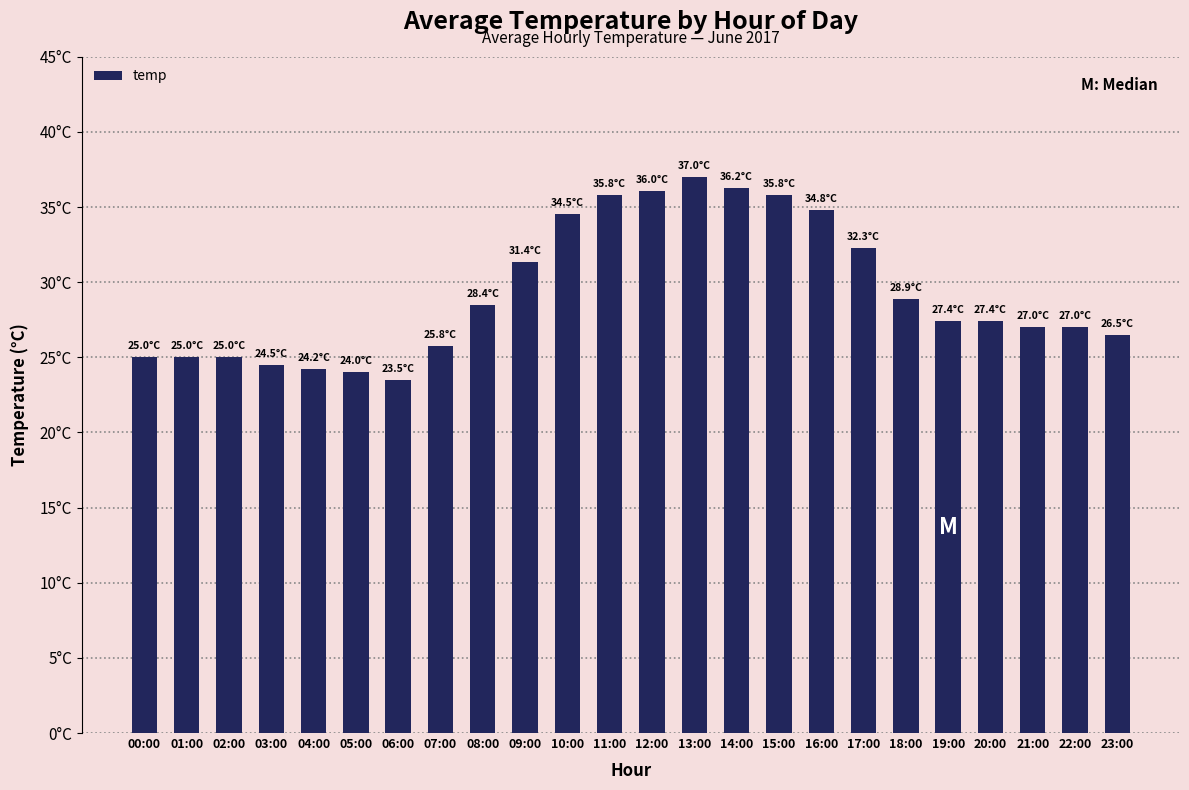

Does the chart contain any negative values?

No